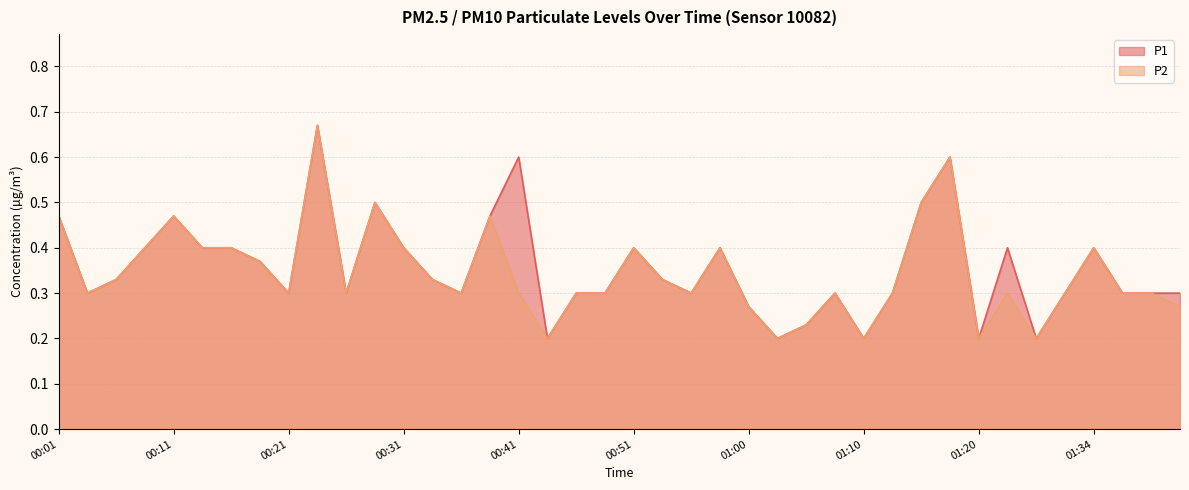

Reading right to left, extract all data points from this chart.

P1: 01:42=0.3	01:39=0.3	01:37=0.3	01:34=0.4	01:31=0.3	01:29=0.2	01:26=0.4	01:20=0.2	01:18=0.6	01:15=0.5	01:13=0.3	01:10=0.2	01:08=0.3	01:05=0.2	01:03=0.2	01:00=0.3	00:58=0.4	00:55=0.3	00:53=0.3	00:51=0.4	00:48=0.3	00:46=0.3	00:43=0.2	00:41=0.6	00:38=0.5	00:36=0.3	00:33=0.3	00:31=0.4	00:28=0.5	00:26=0.3	00:24=0.7	00:21=0.3	00:19=0.4	00:16=0.4	00:14=0.4	00:11=0.5	00:09=0.4	00:06=0.3	00:04=0.3	00:01=0.5
P2: 01:42=0.3	01:39=0.3	01:37=0.3	01:34=0.4	01:31=0.3	01:29=0.2	01:26=0.3	01:20=0.2	01:18=0.6	01:15=0.5	01:13=0.3	01:10=0.2	01:08=0.3	01:05=0.2	01:03=0.2	01:00=0.3	00:58=0.4	00:55=0.3	00:53=0.3	00:51=0.4	00:48=0.3	00:46=0.3	00:43=0.2	00:41=0.3	00:38=0.5	00:36=0.3	00:33=0.3	00:31=0.4	00:28=0.5	00:26=0.3	00:24=0.7	00:21=0.3	00:19=0.4	00:16=0.4	00:14=0.4	00:11=0.5	00:09=0.4	00:06=0.3	00:04=0.3	00:01=0.5